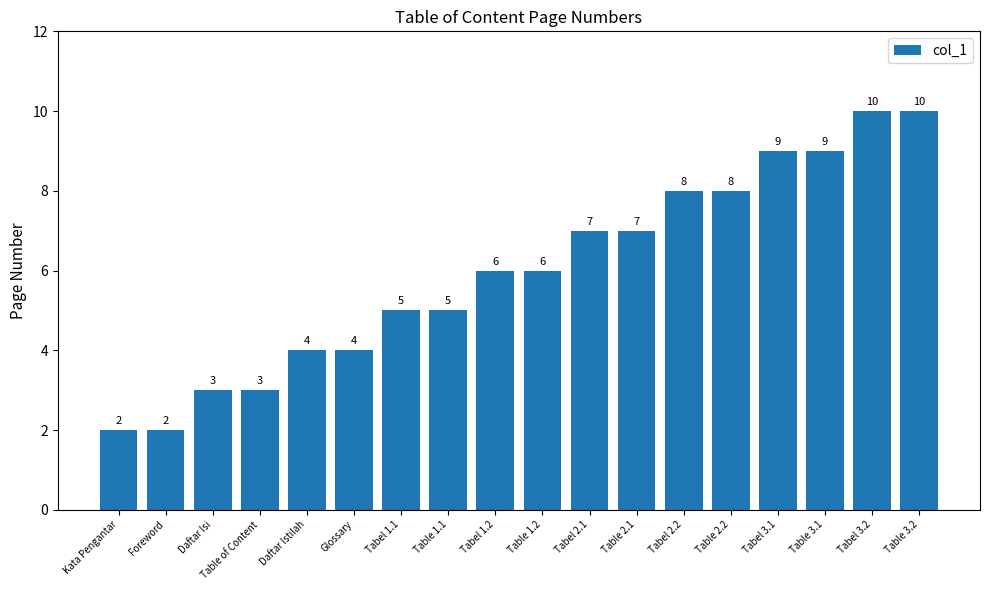

What is the greatest value displayed?

10